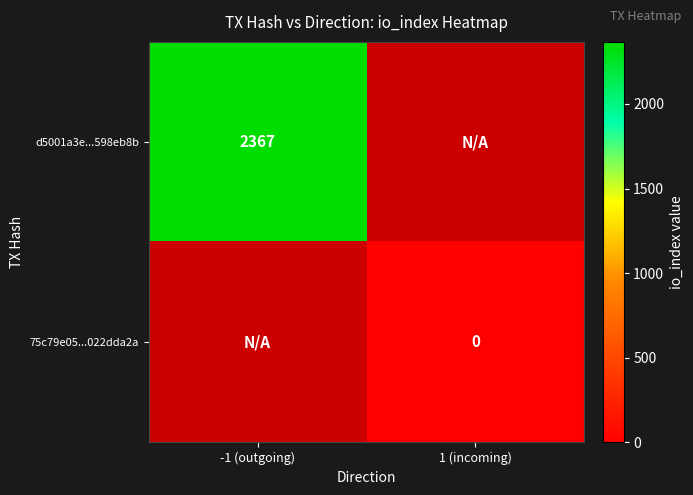

True or false: d5001a3e...598eb8b has a value of 4200 at -1 (outgoing).

False